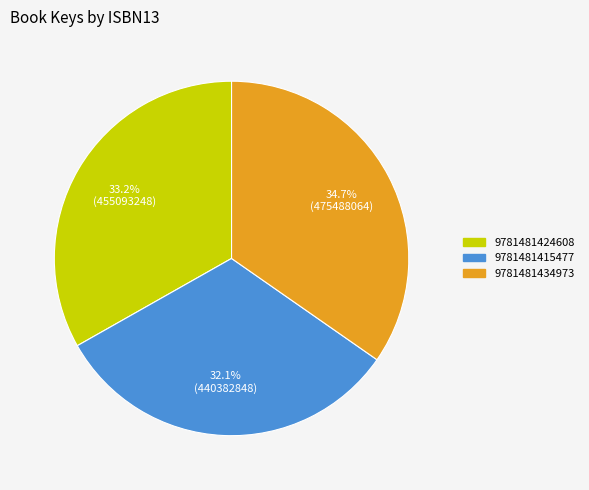

Which has a higher value, 9781481434973 or 9781481415477?

9781481434973